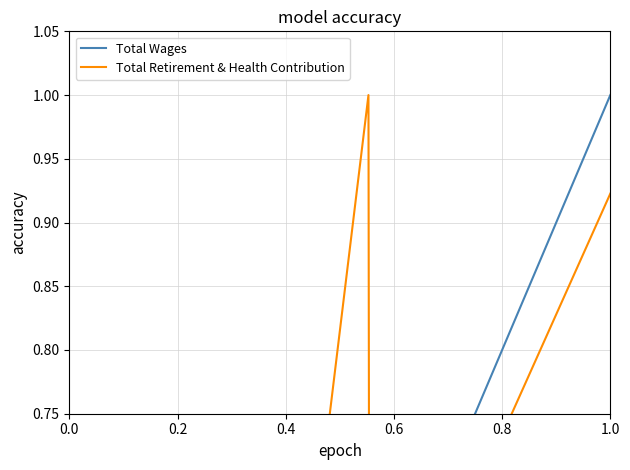

The value of Total Retirement & Health Contribution at 0.6 is 0.5. True or false?

False